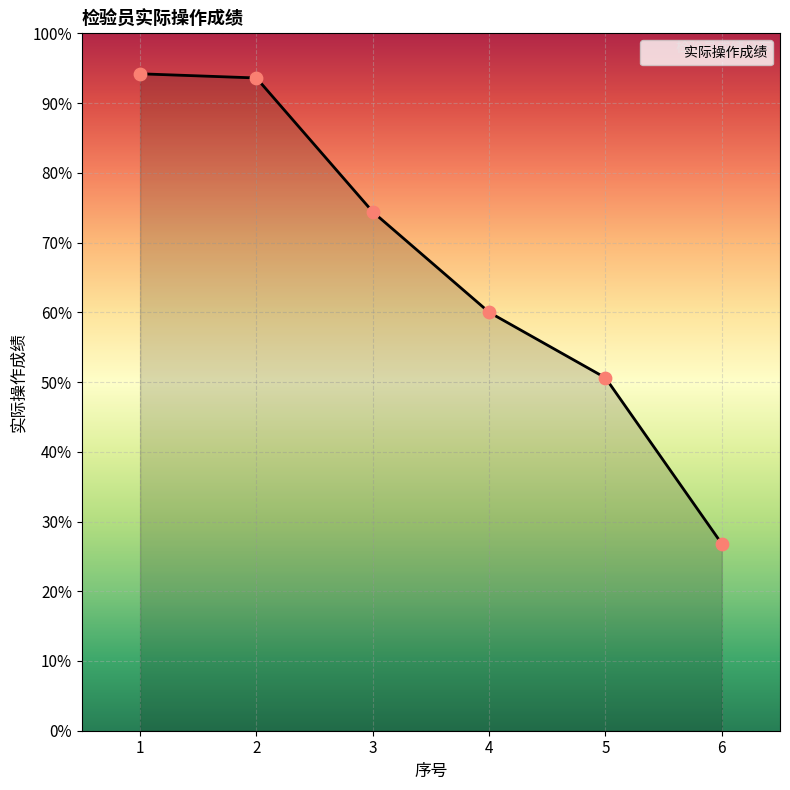

What is the change in value from 3 to 5?

-23.8